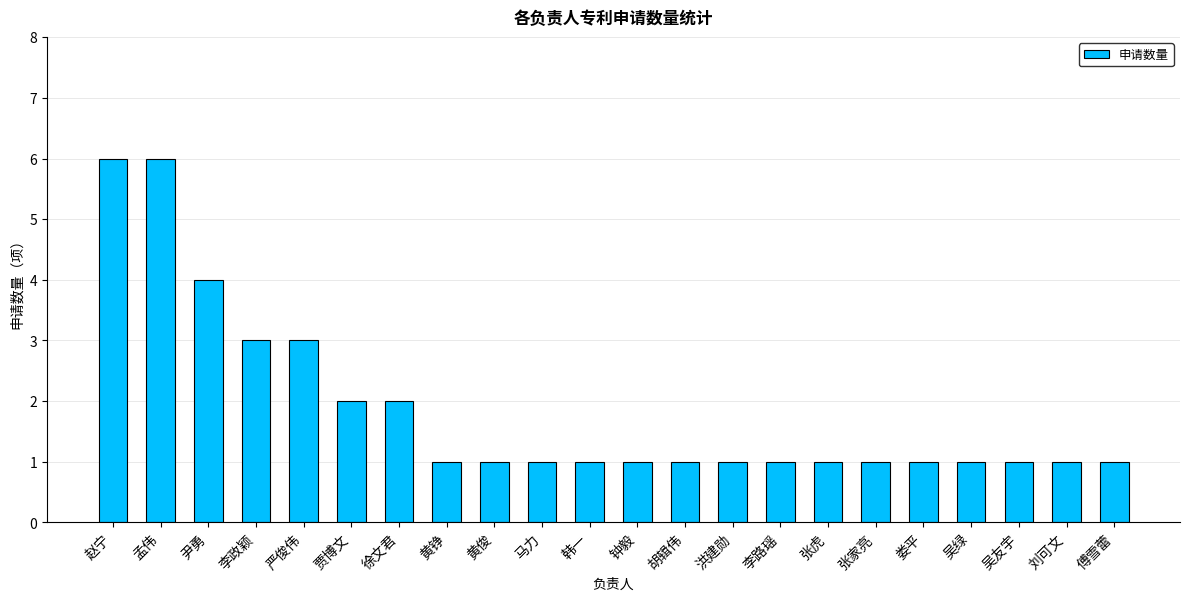

What is the greatest value displayed?

6